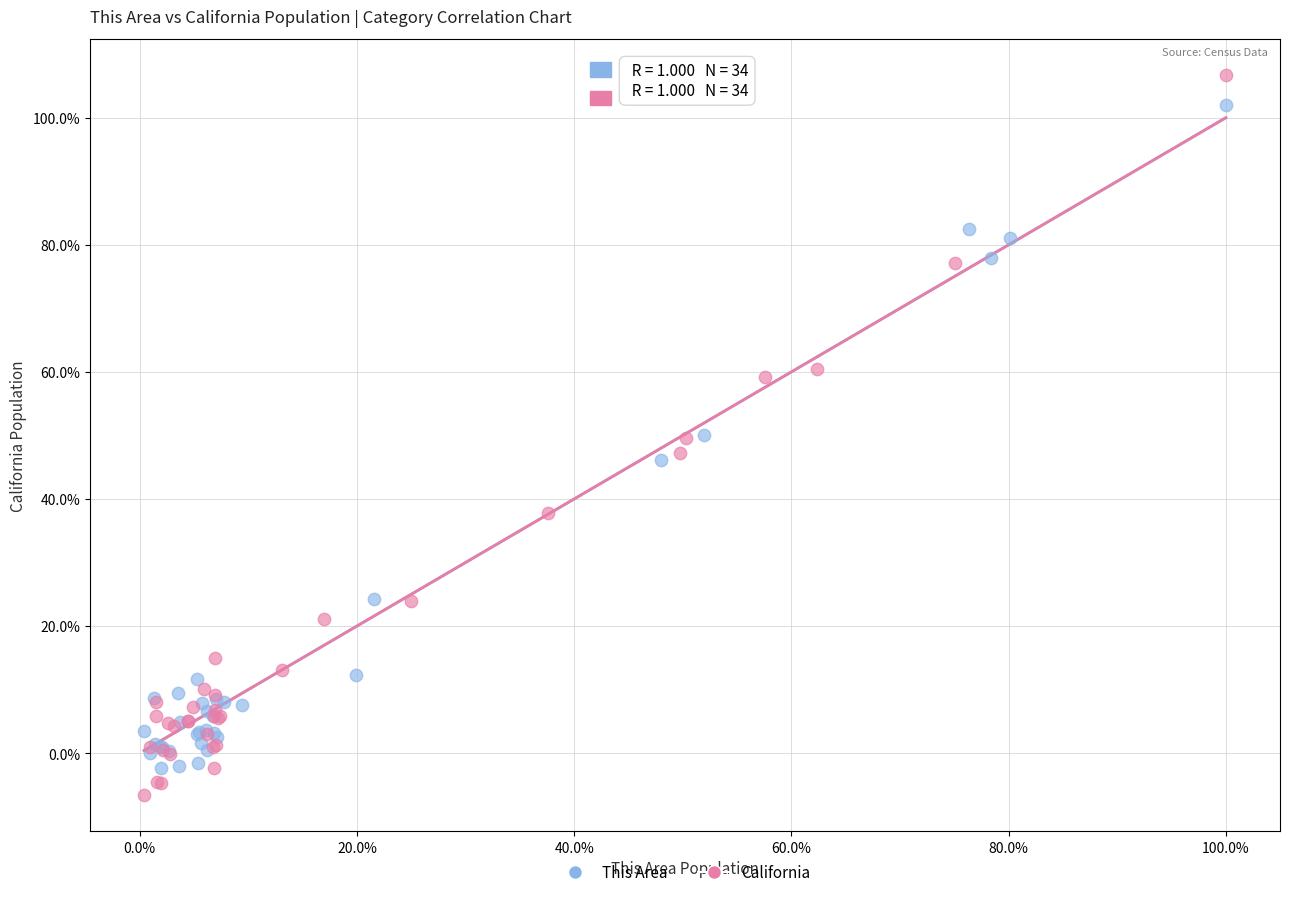

Which series reaches the minimum Y coordinate?

California